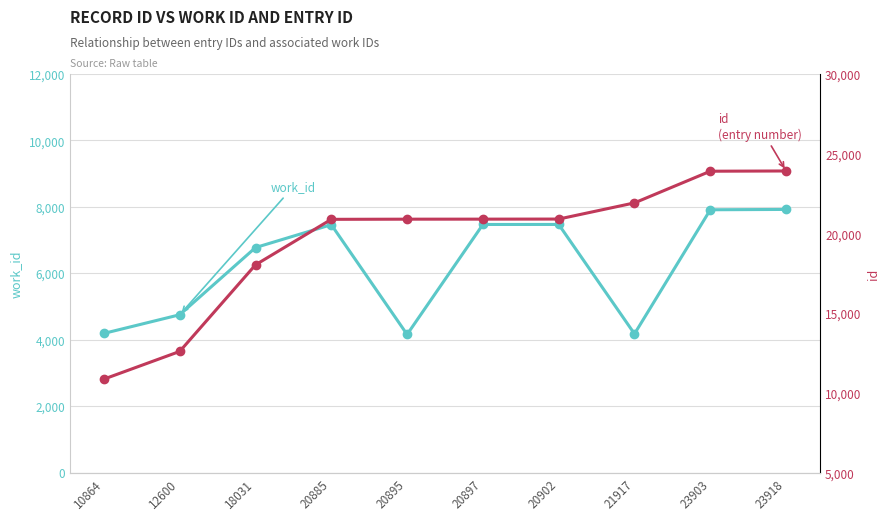

At how many categories does at least one series exceed 23007?

2